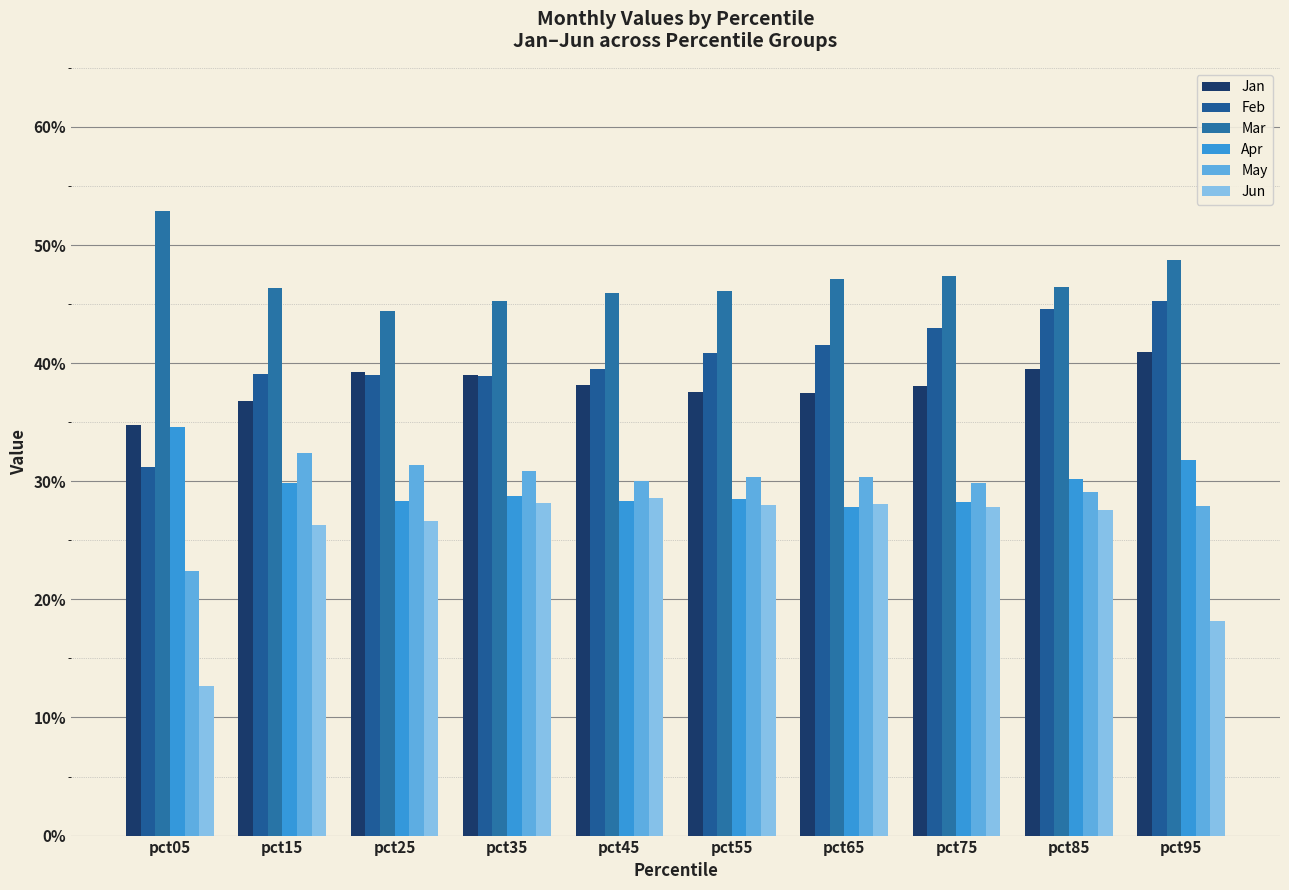

Reading left to right, what are all the values shown in this chart?

Jan: 0.3	0.4	0.4	0.4	0.4	0.4	0.4	0.4	0.4	0.4
Feb: 0.3	0.4	0.4	0.4	0.4	0.4	0.4	0.4	0.4	0.5
Mar: 0.5	0.5	0.4	0.5	0.5	0.5	0.5	0.5	0.5	0.5
Apr: 0.3	0.3	0.3	0.3	0.3	0.3	0.3	0.3	0.3	0.3
May: 0.2	0.3	0.3	0.3	0.3	0.3	0.3	0.3	0.3	0.3
Jun: 0.1	0.3	0.3	0.3	0.3	0.3	0.3	0.3	0.3	0.2